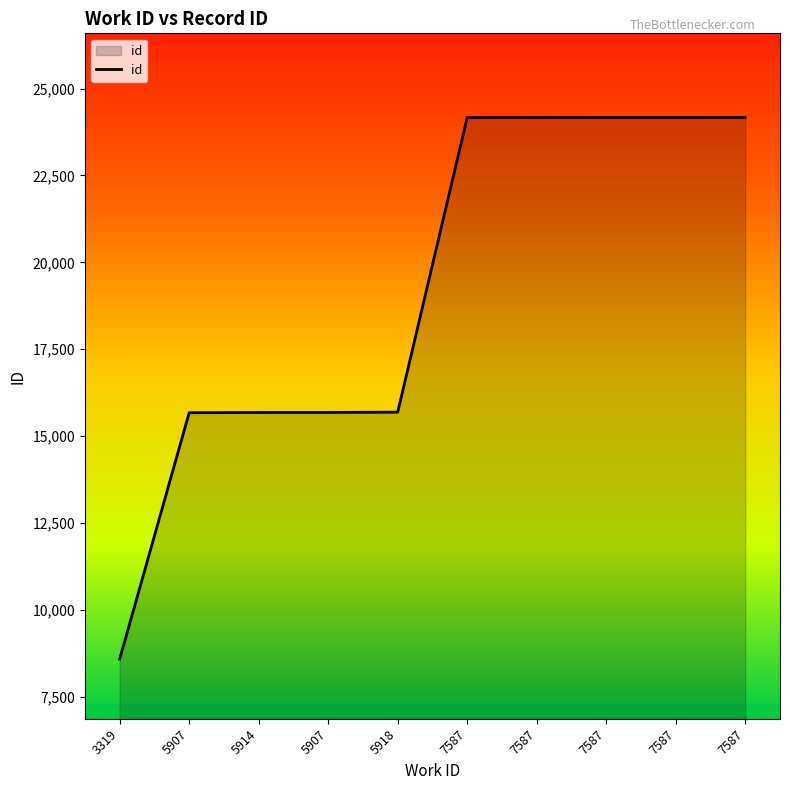

Which has a higher value, 5907 or 7587?

7587